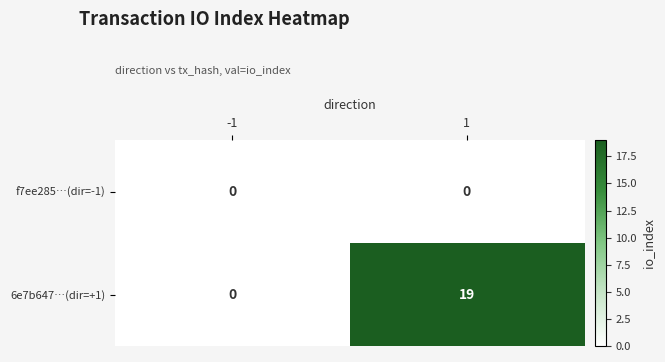

What is the greatest value displayed?

19